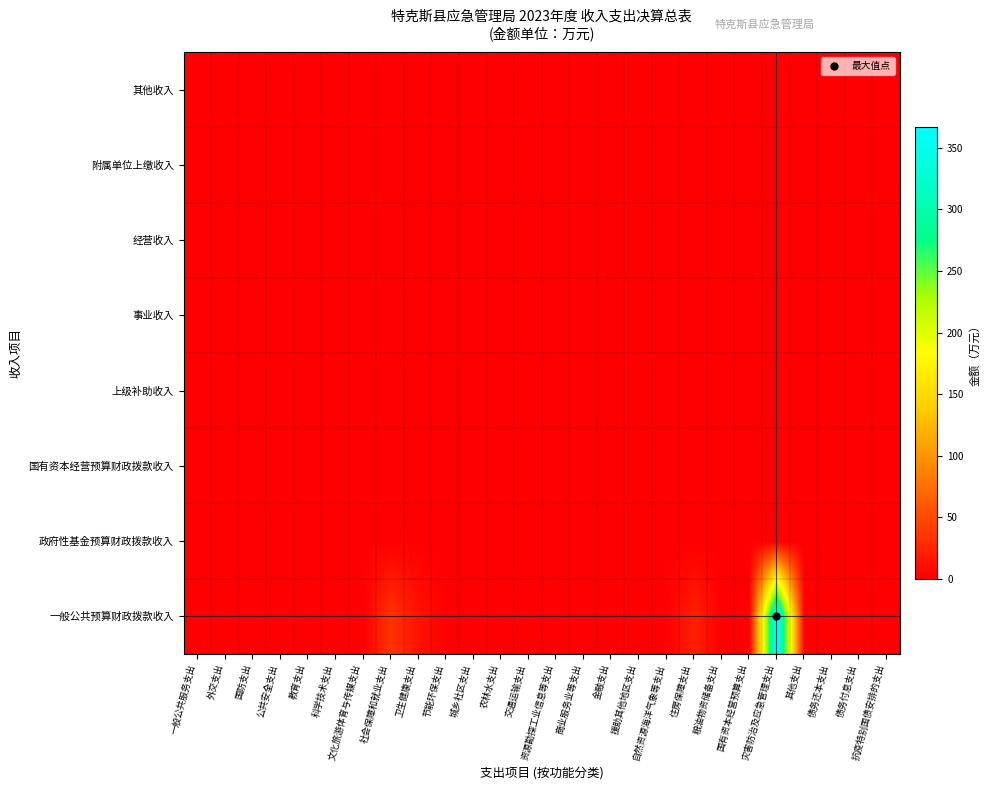

How many categories are shown in the chart?

26